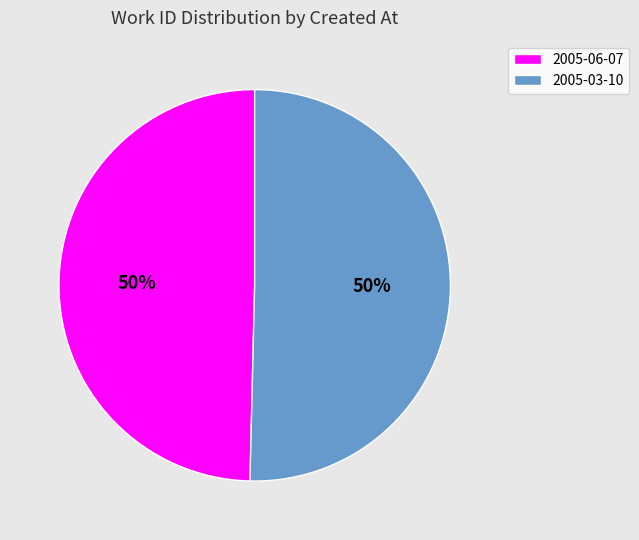

To the nearest percent, what percentage of the pie is 2005-06-07?

50%